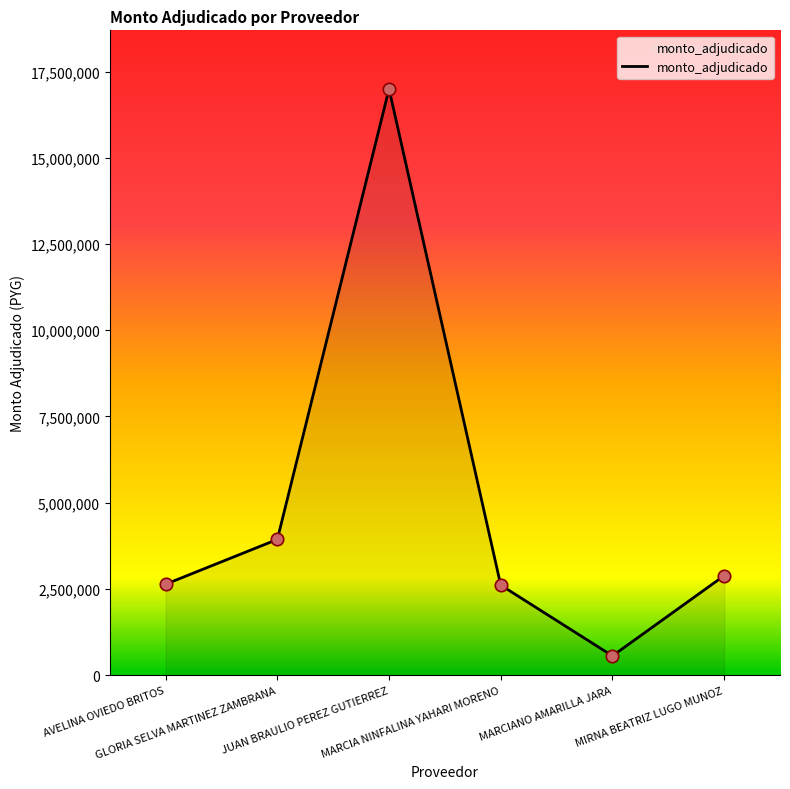

What is the change in value from MARCIA NINFALINA YAHARI MORENO to MIRNA BEATRIZ LUGO MUNOZ?

+274100